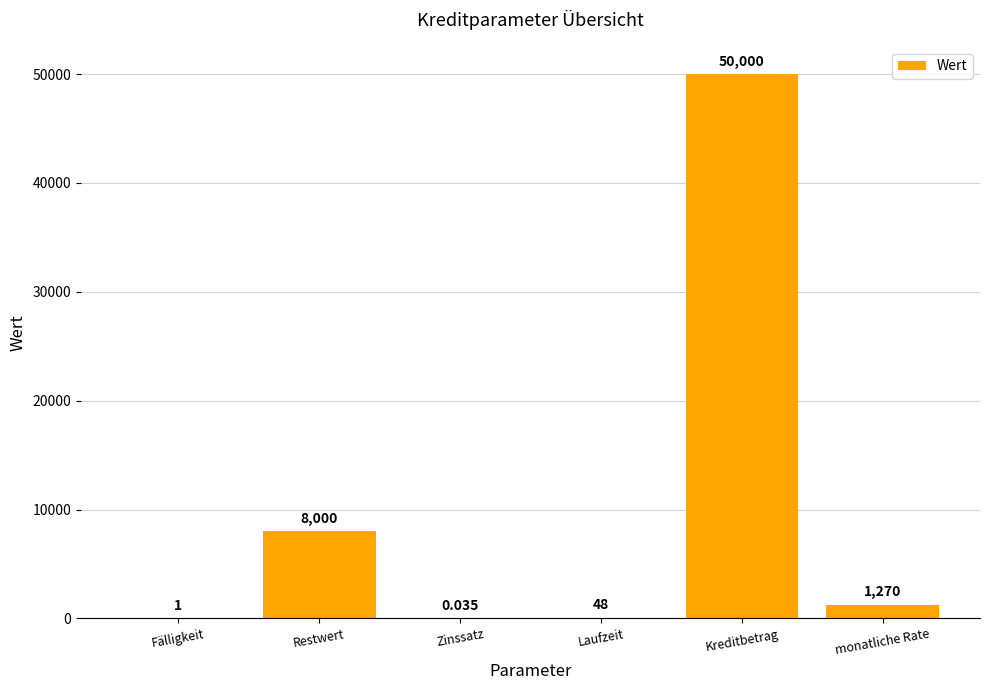

What is the sum of all values?

59318.6